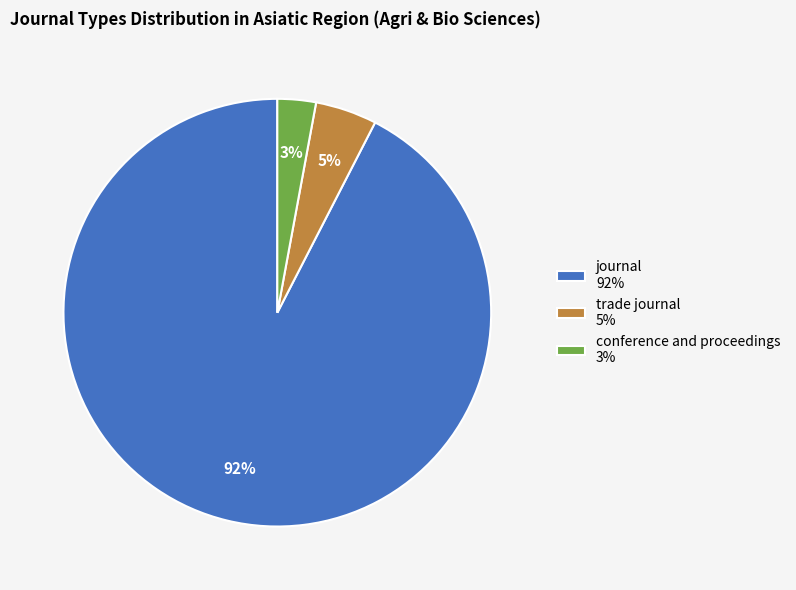

What is the largest slice in the pie chart?

journal